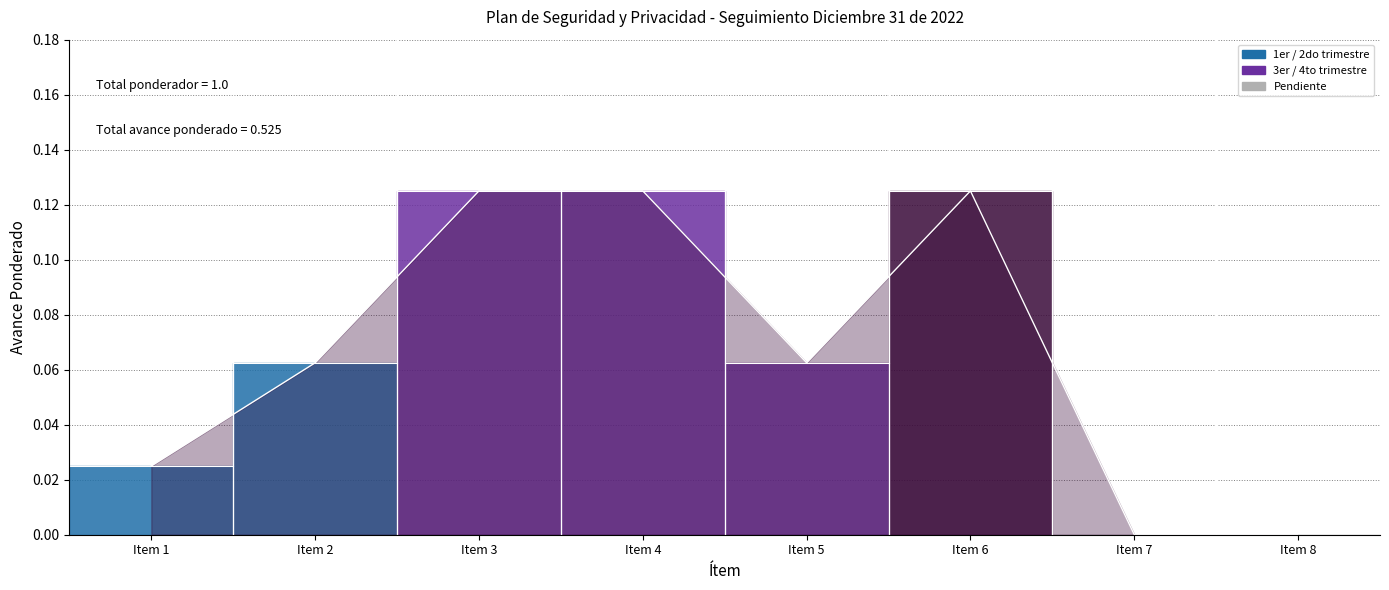

The chart shows a value of 0.0 at Item 7. True or false?

True